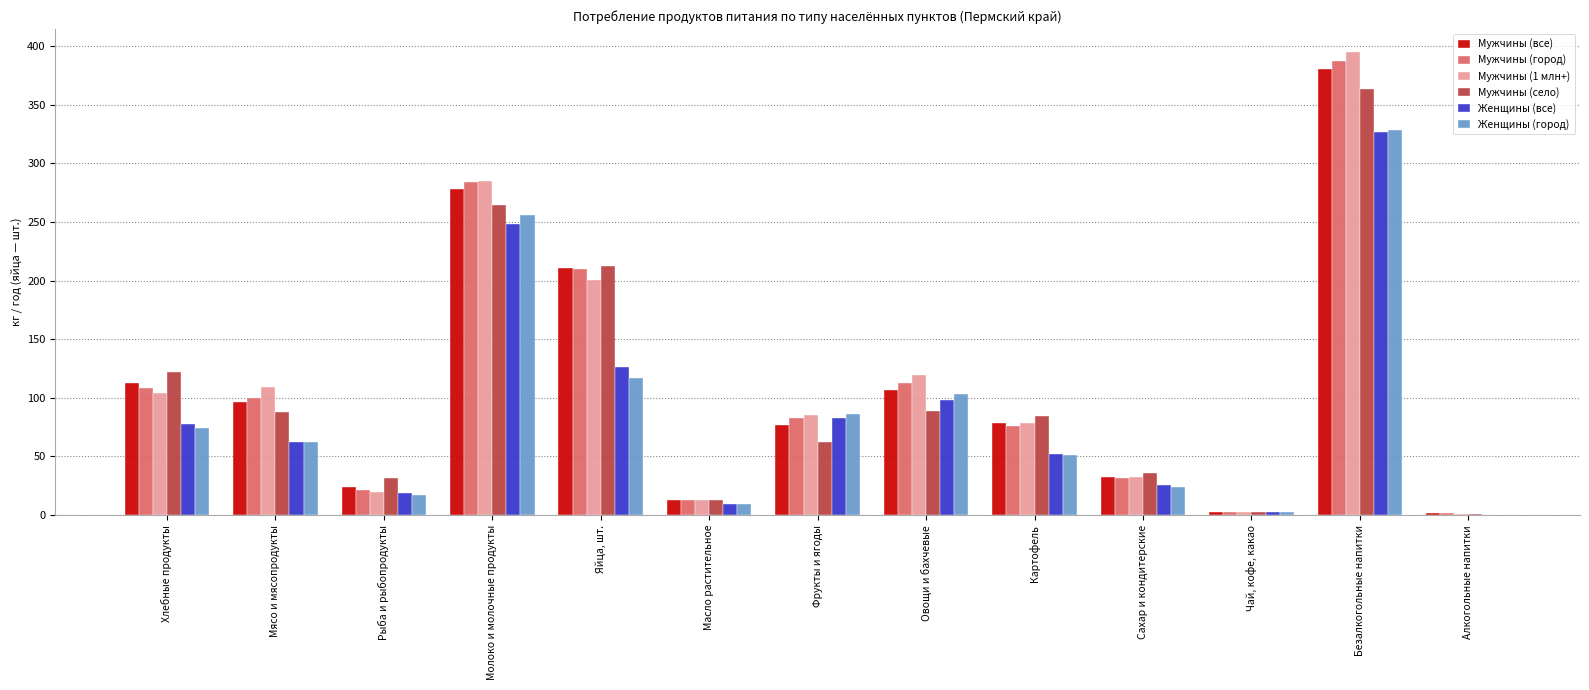

What is the greatest value displayed?

394.8